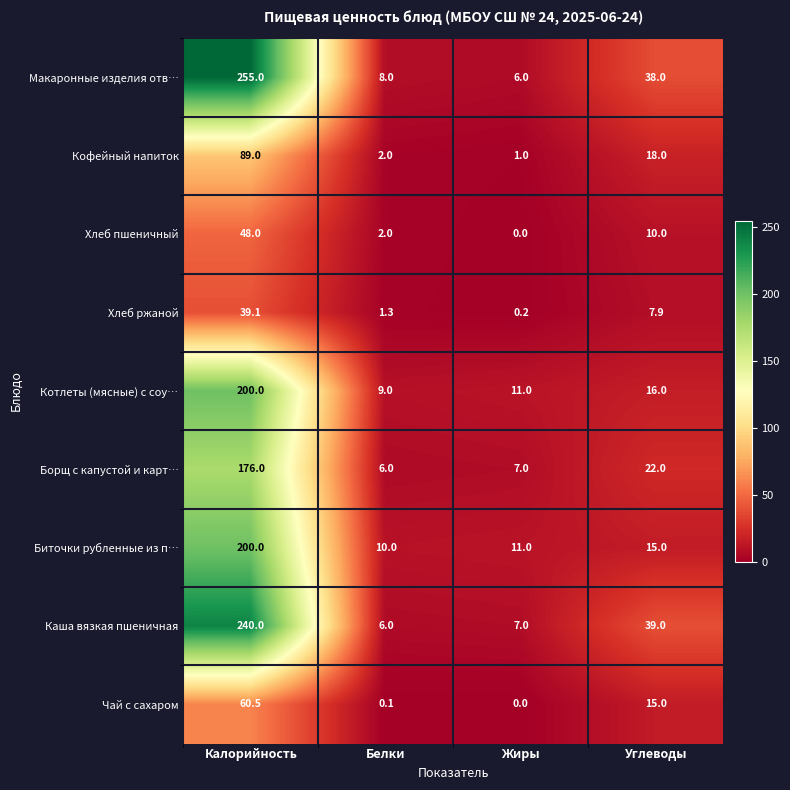

What is the maximum value shown in the chart?

255.0